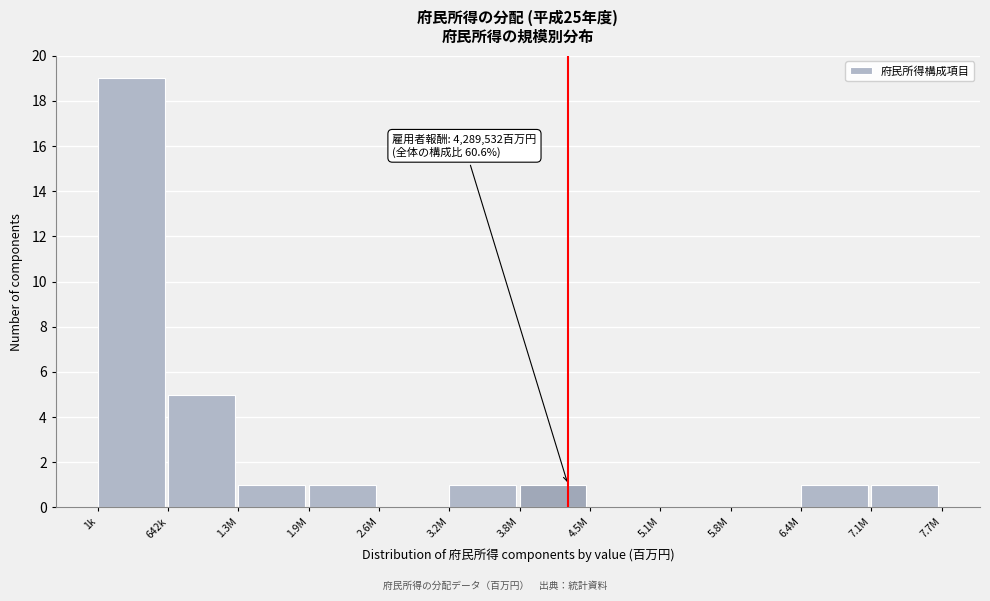

Reading right to left, extract all data points from this chart.

7.1M=1	6.4M=1	5.8M=0	5.1M=0	4.5M=0	3.8M=1	3.2M=1	2.6M=0	1.9M=1	1.3M=1	642k=5	1k=19